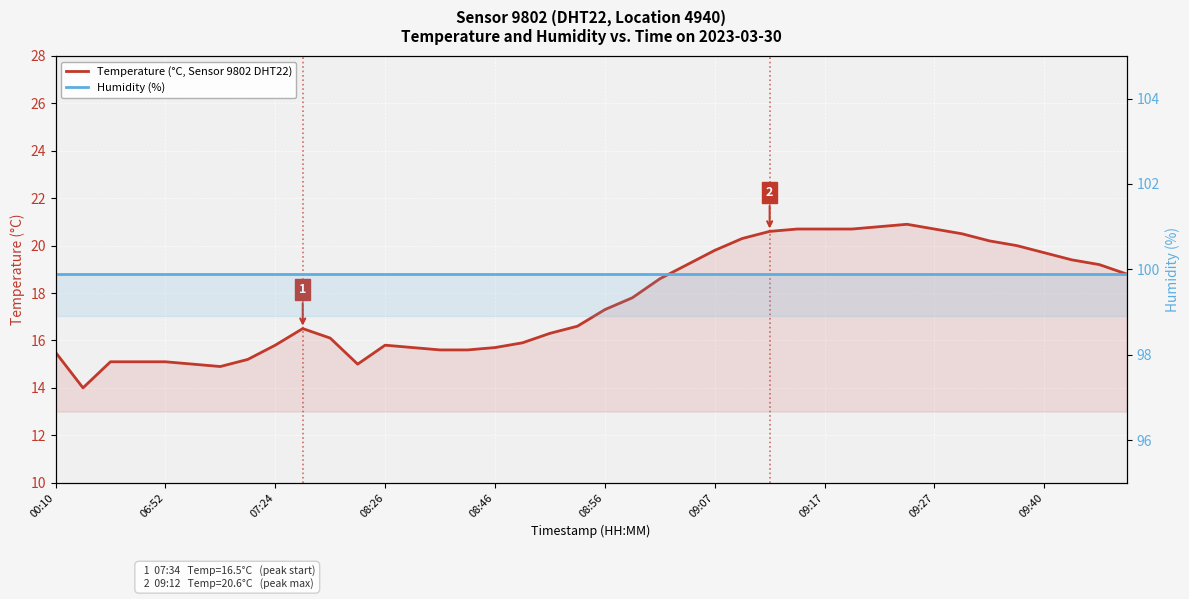

What is the highest value of the Humidity (%) series?

99.9